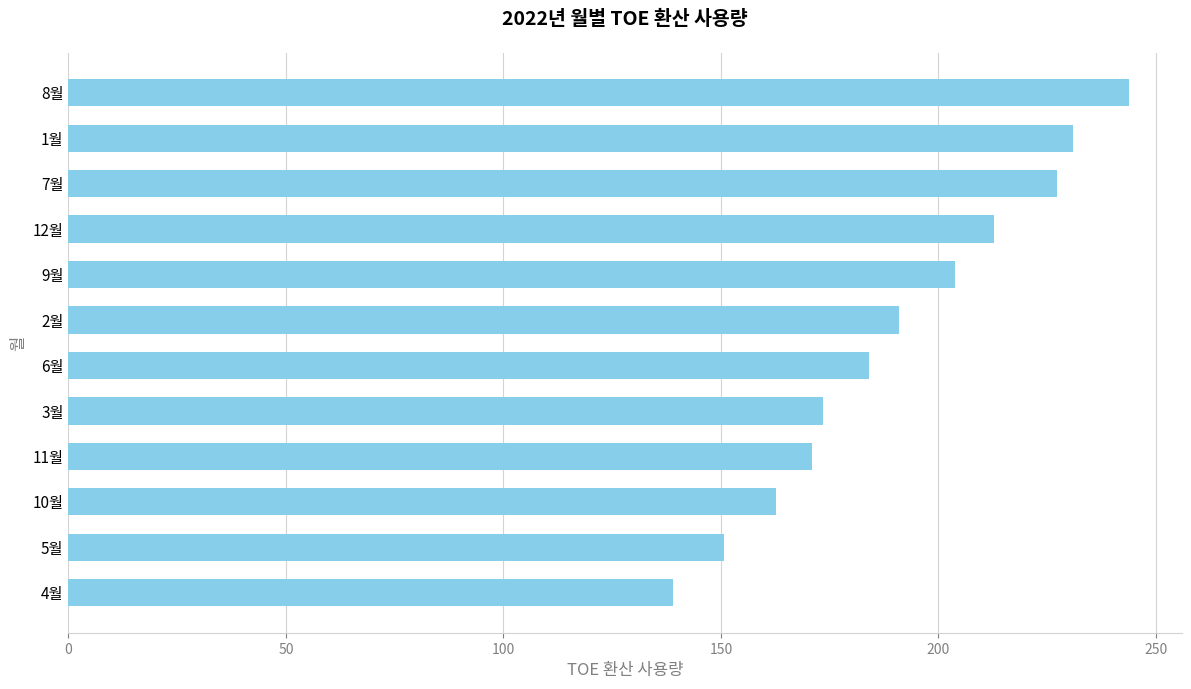

What is the greatest value displayed?

243.7